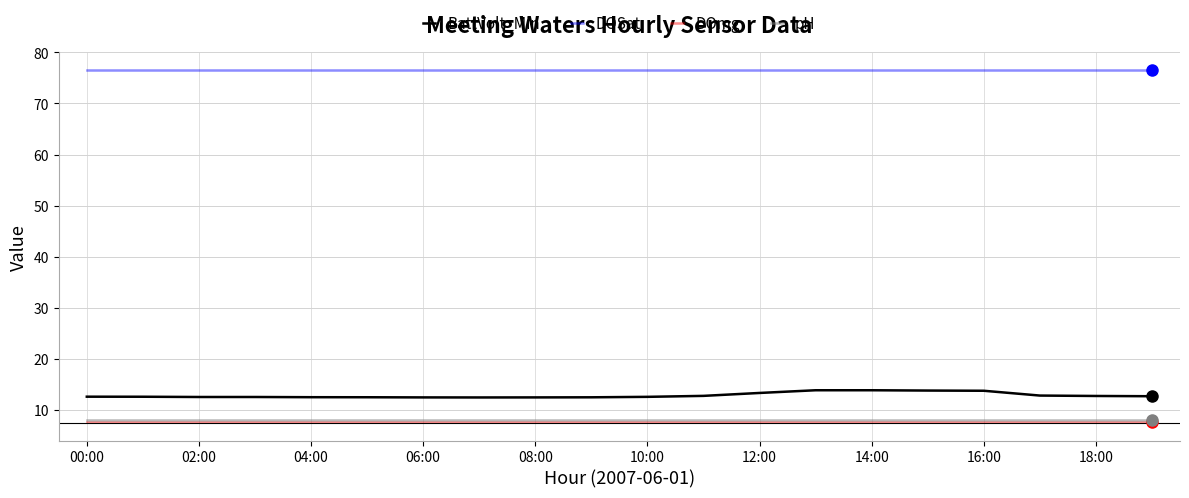

What is the smallest value displayed?

7.6